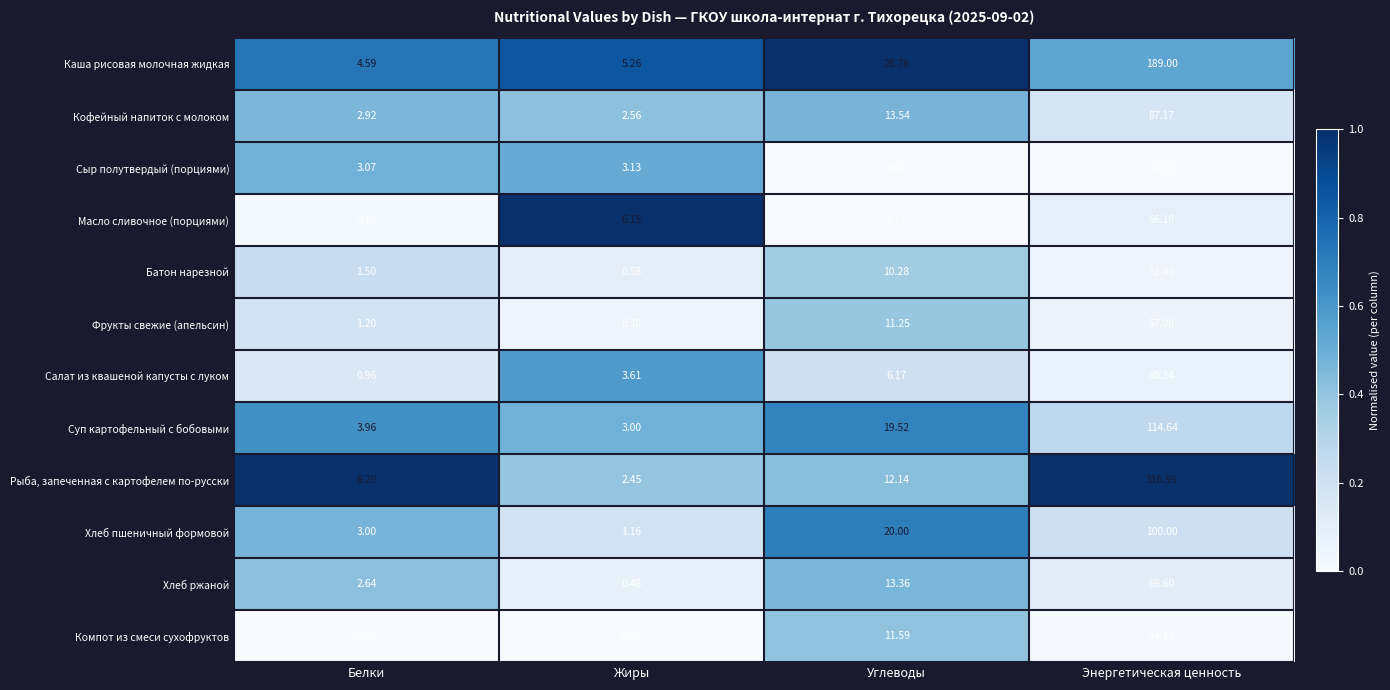

Which series changed the most between Жиры and Энергетическая ценность?

Рыба, запеченная с картофелем по-русски